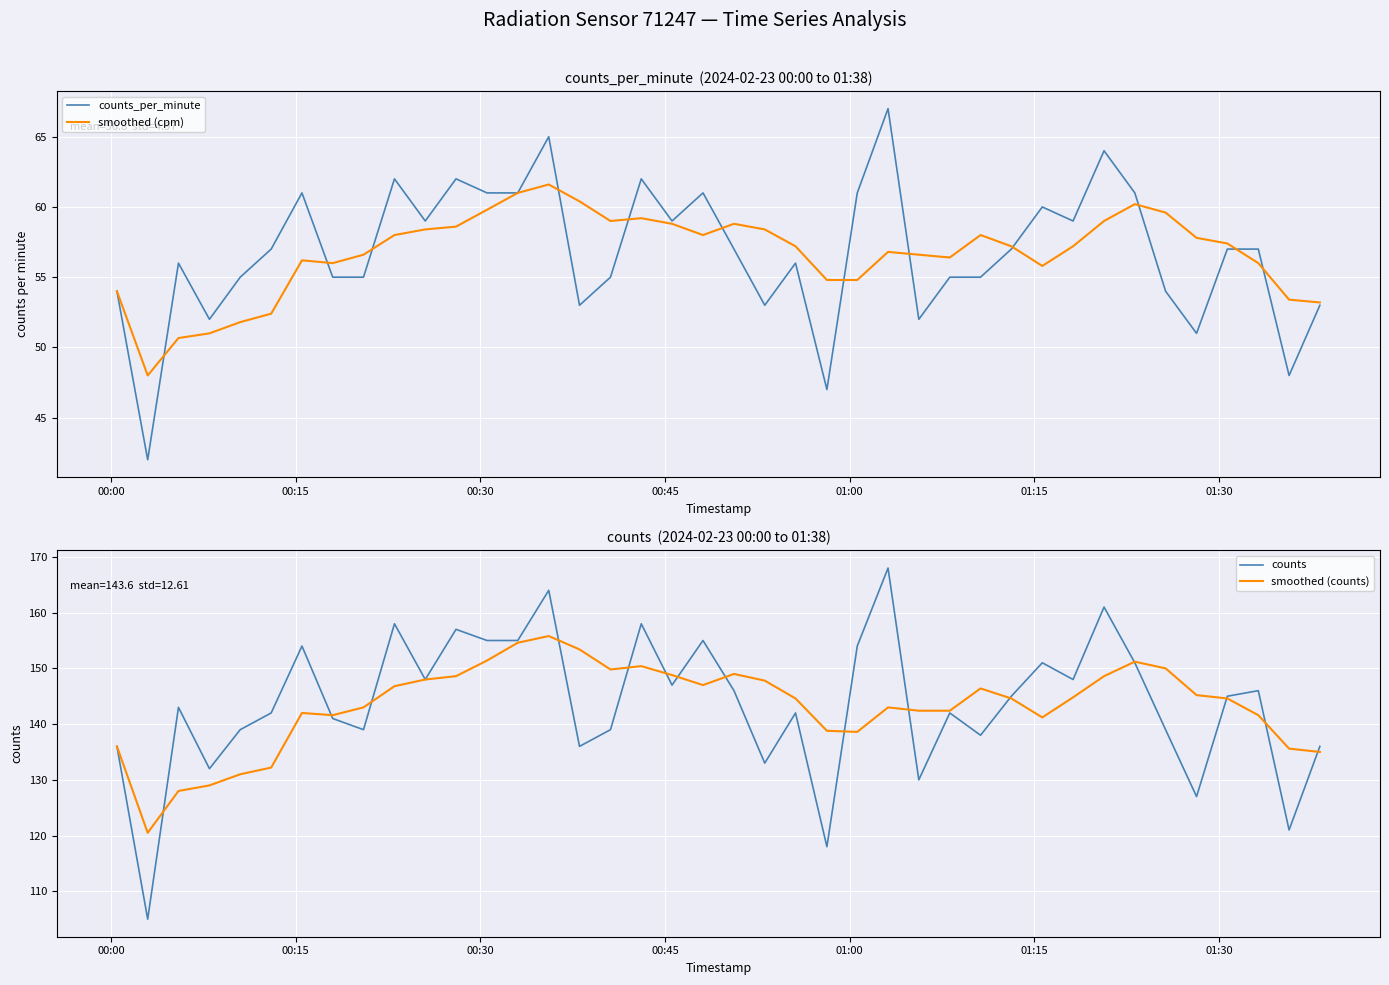

What is the average value of the counts series?

143.6